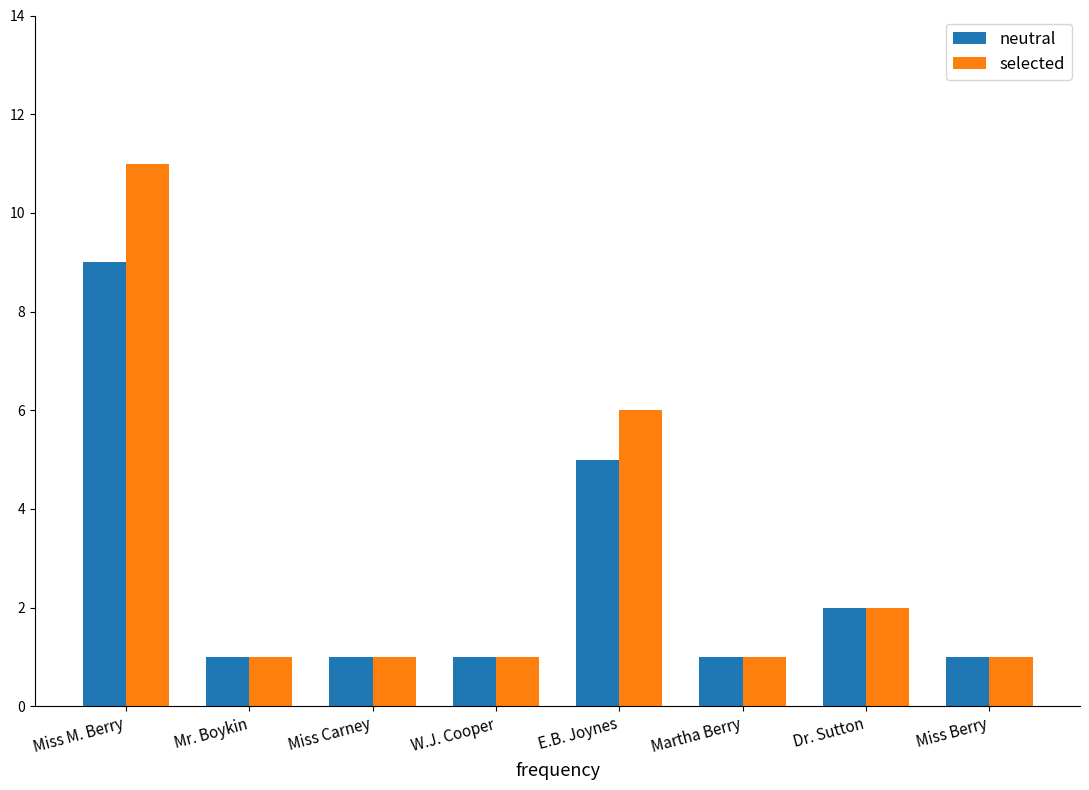

How many neutral values are between 1 and 5?

7